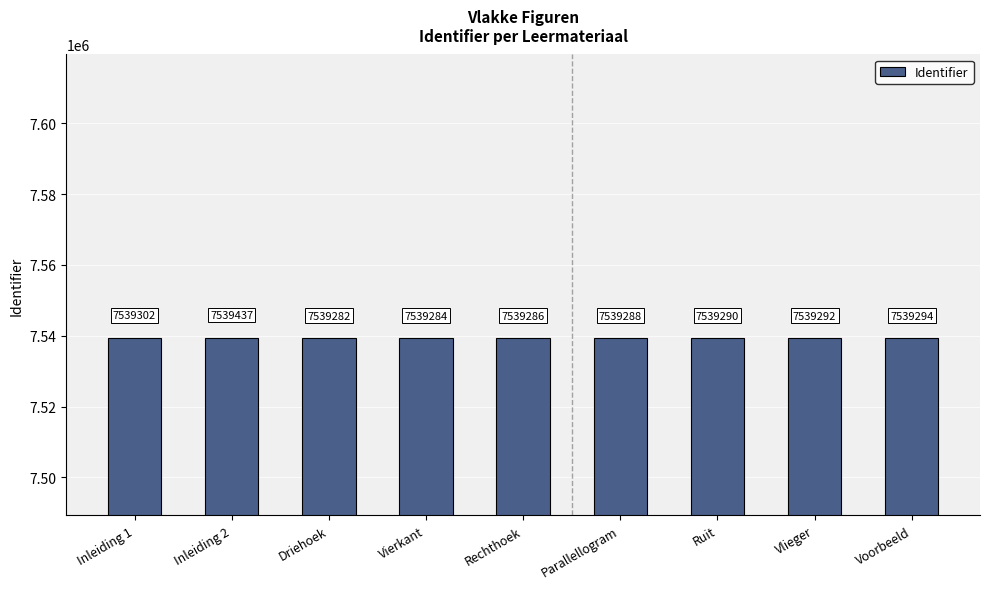

Reading left to right, list all the values displayed in this chart.

7539302	7539437	7539282	7539284	7539286	7539288	7539290	7539292	7539294